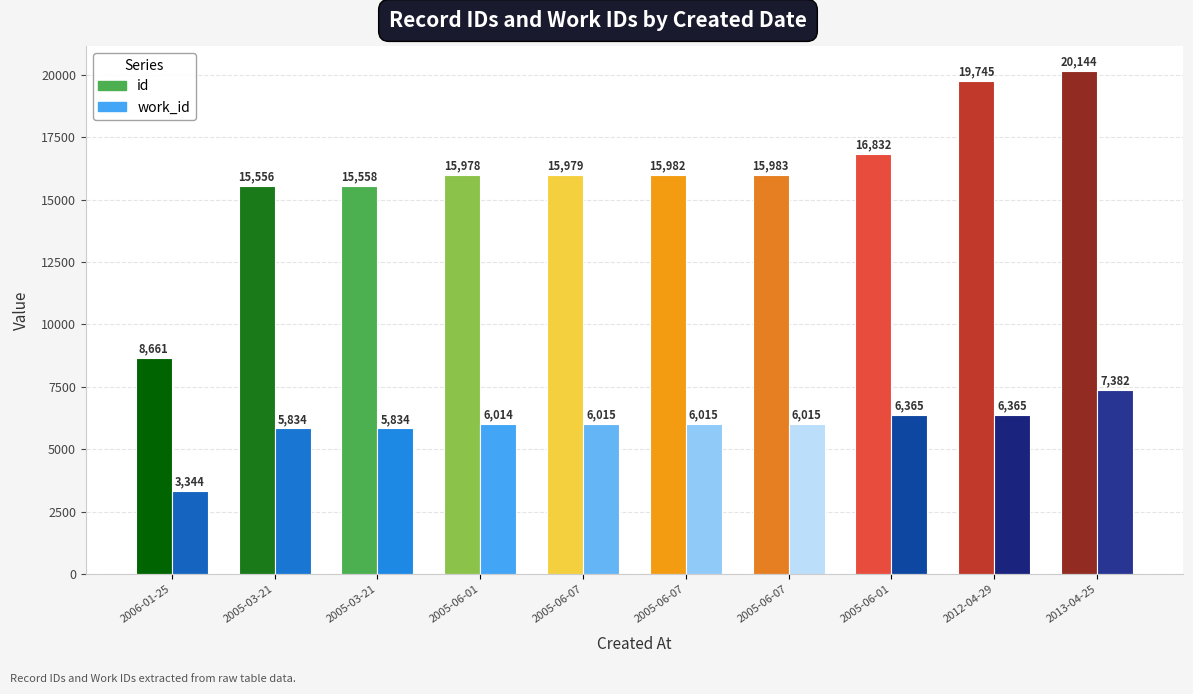

How many series are shown in this chart?

2